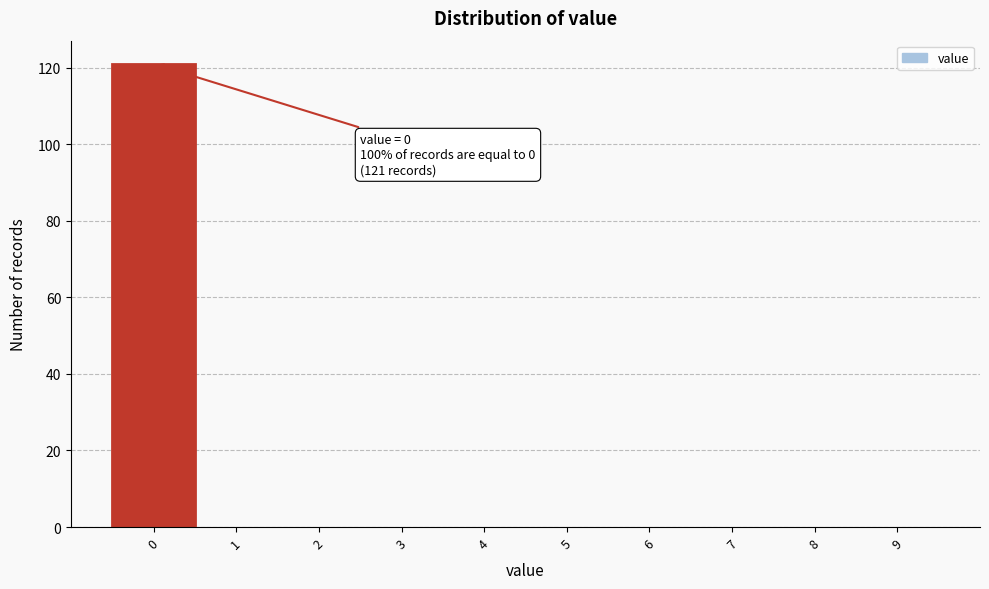

Reading left to right, what are all the values shown in this chart?

0=121	1=0	2=0	3=0	4=0	5=0	6=0	7=0	8=0	9=0